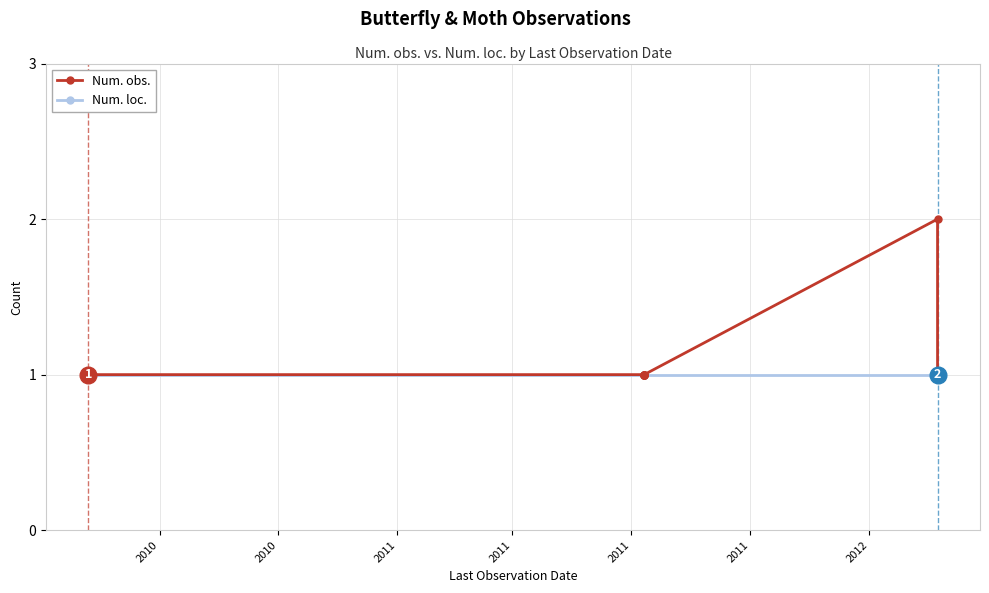

Which category has the lowest value in the Num. loc. series?

2010